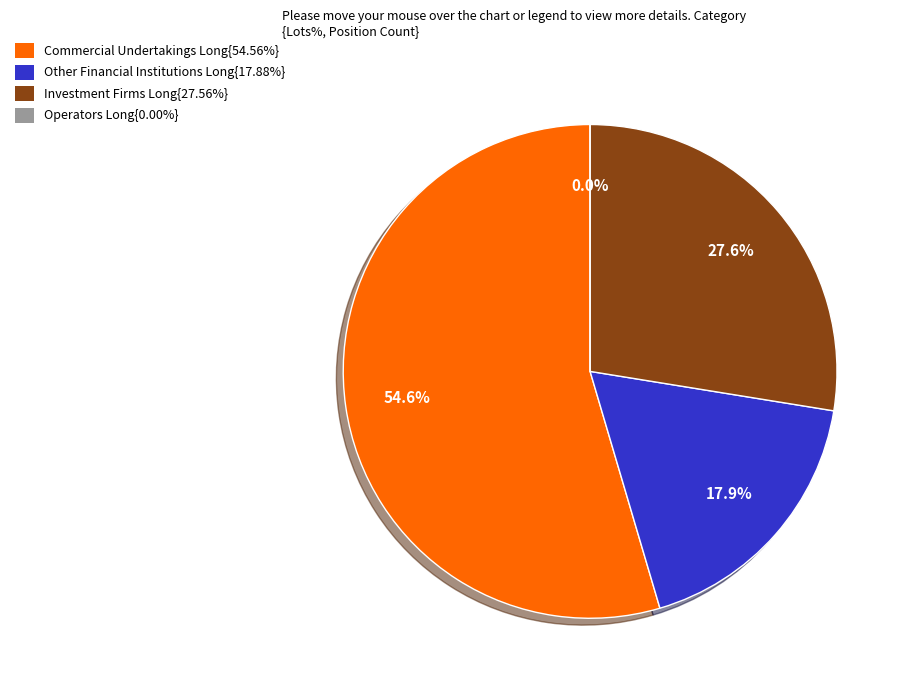

Which has a higher value, Operators with compliance obligations Long or Commercial Undertakings Long?

Commercial Undertakings Long